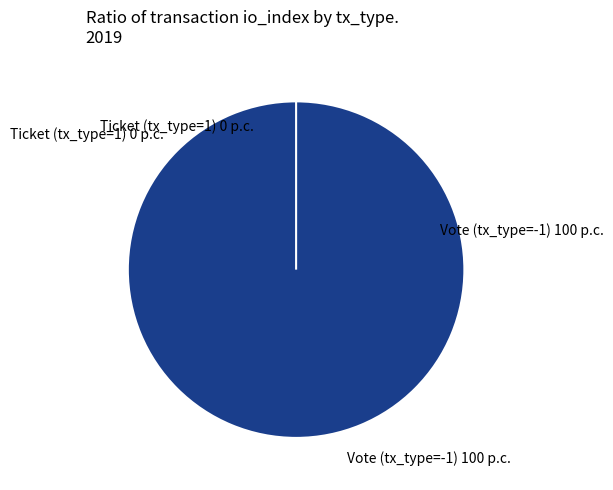

Count the number of slices in the pie.

2